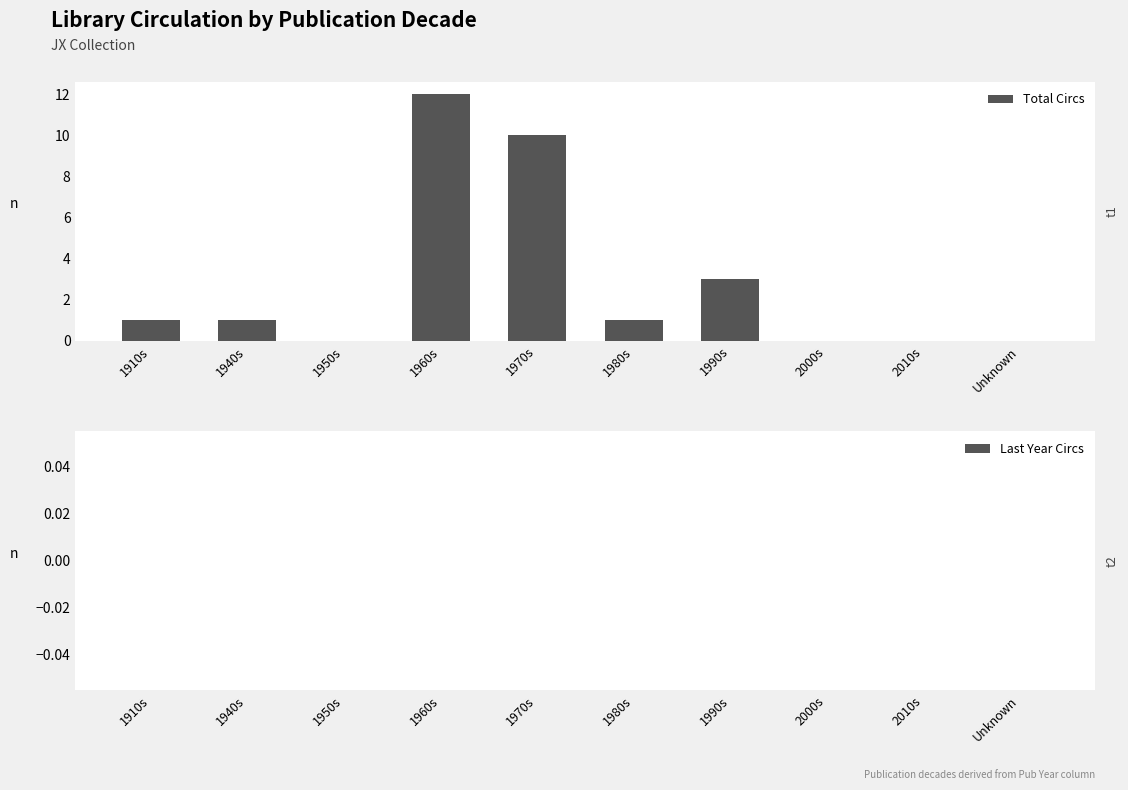

Count the number of categories in the chart.

10